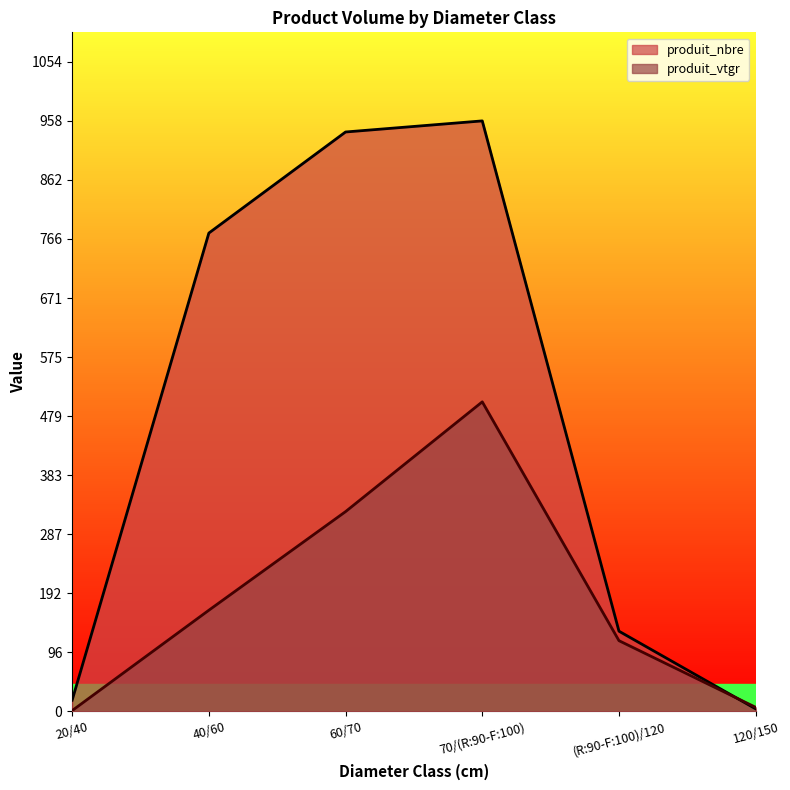

How many categories are shown in the chart?

6